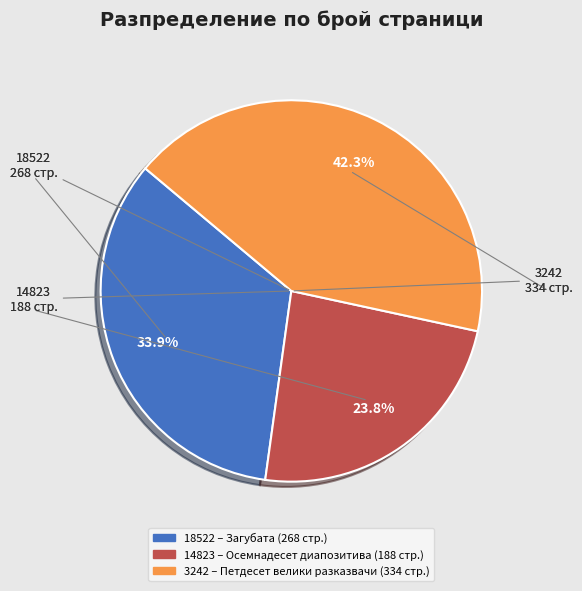

Does 3242 represent more than half of the total?

No